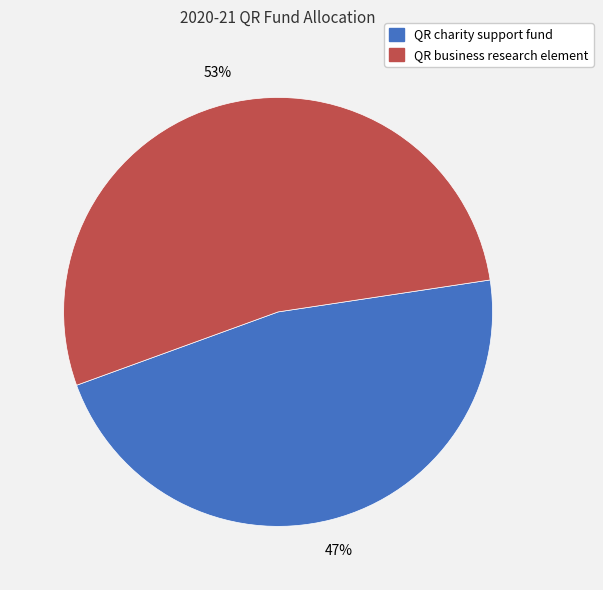

Which slice is the smallest?

QR charity support fund